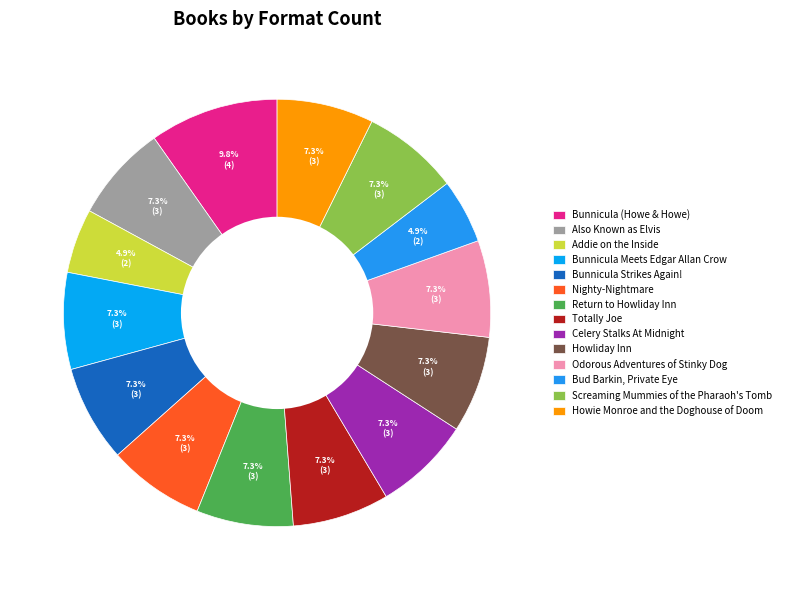

Do Screaming Mummies of the Pharaoh's Tomb and Howie Monroe and the Doghouse of Doom together represent more than half of the pie?

No